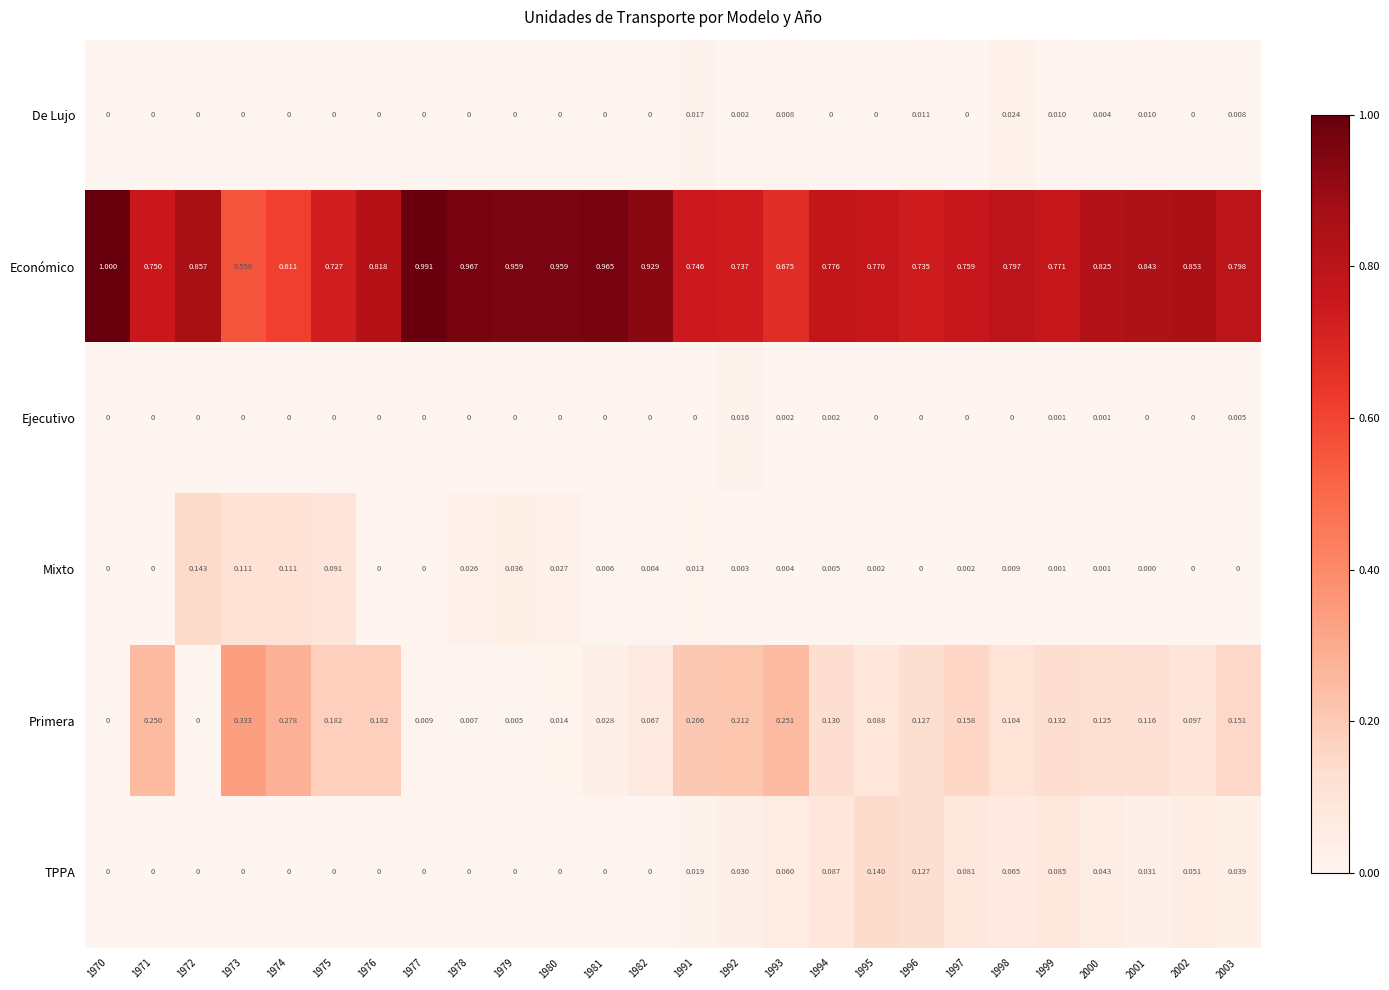

List the series in order of their peak value, highest first.

Económico, Primera, Mixto, TPPA, De Lujo, Ejecutivo